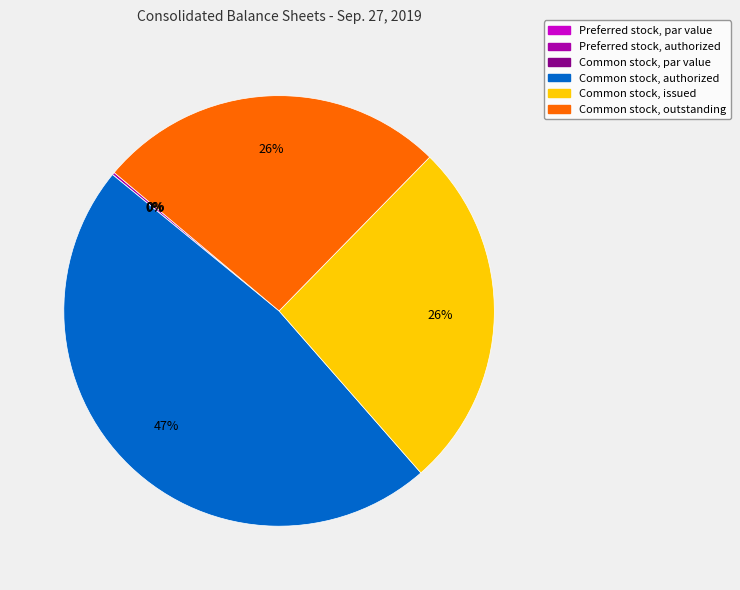

What is the largest slice in the pie chart?

Common stock, authorized